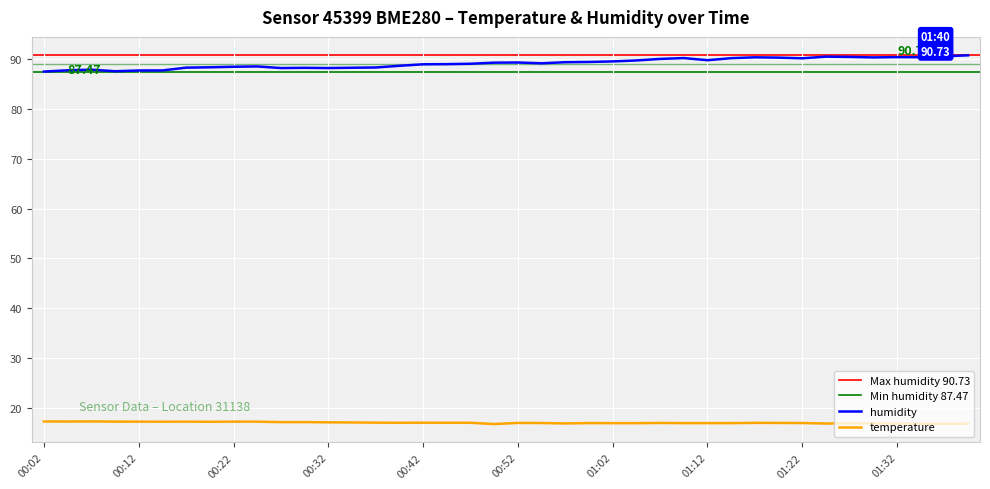

At which category is the sum across all series the highest?

01:40